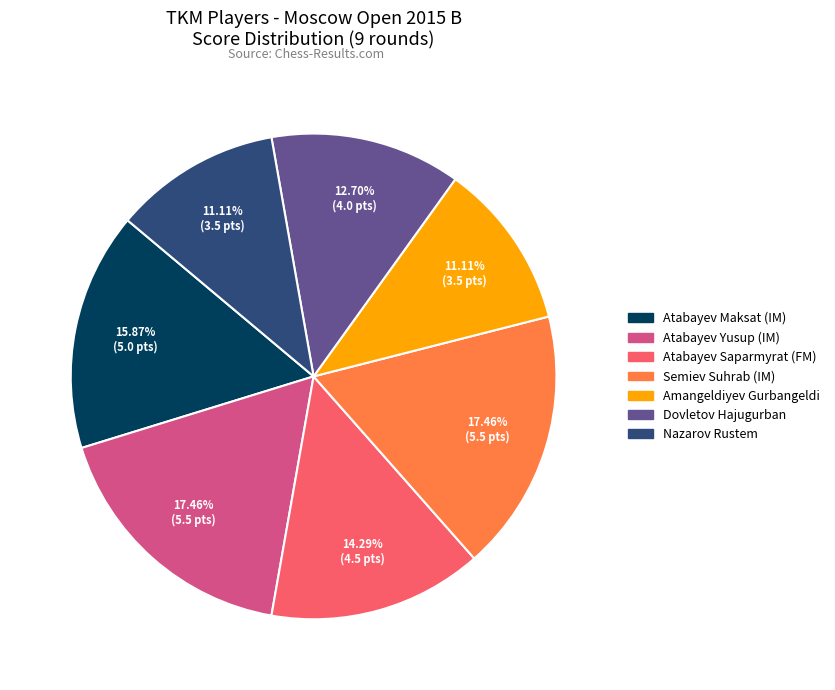

To the nearest percent, what portion does Atabayev Yusup (IM) represent?

17%